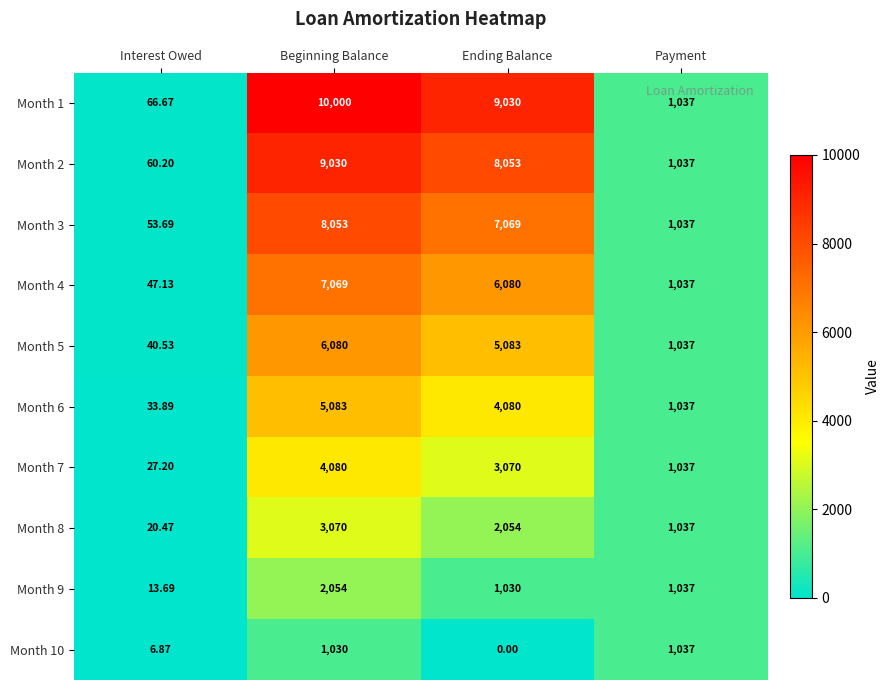

How many data points in Month 6 are less than 4080?

2